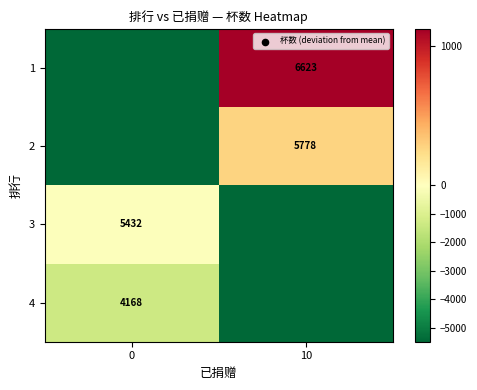

At how many categories does at least one series exceed 175?

1